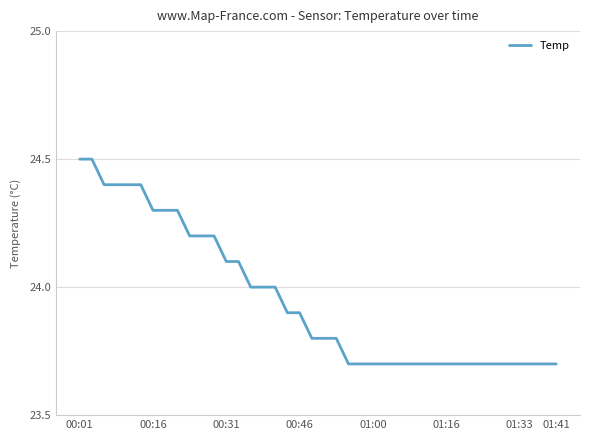

What is the minimum value shown in the chart?

23.7